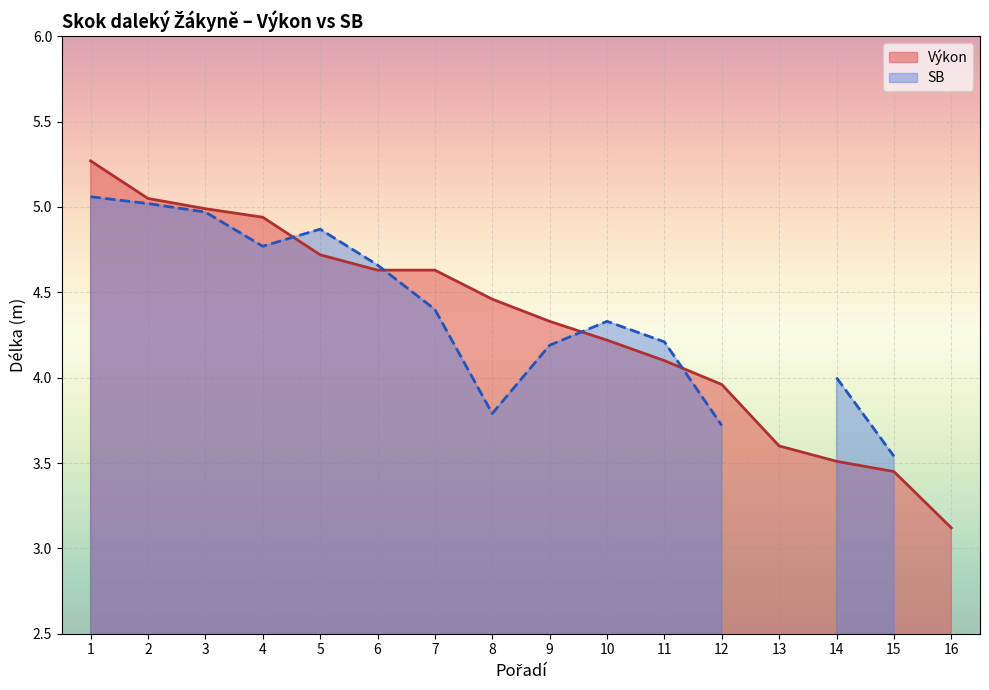

What is the difference between the second highest and minimum values?

1.9